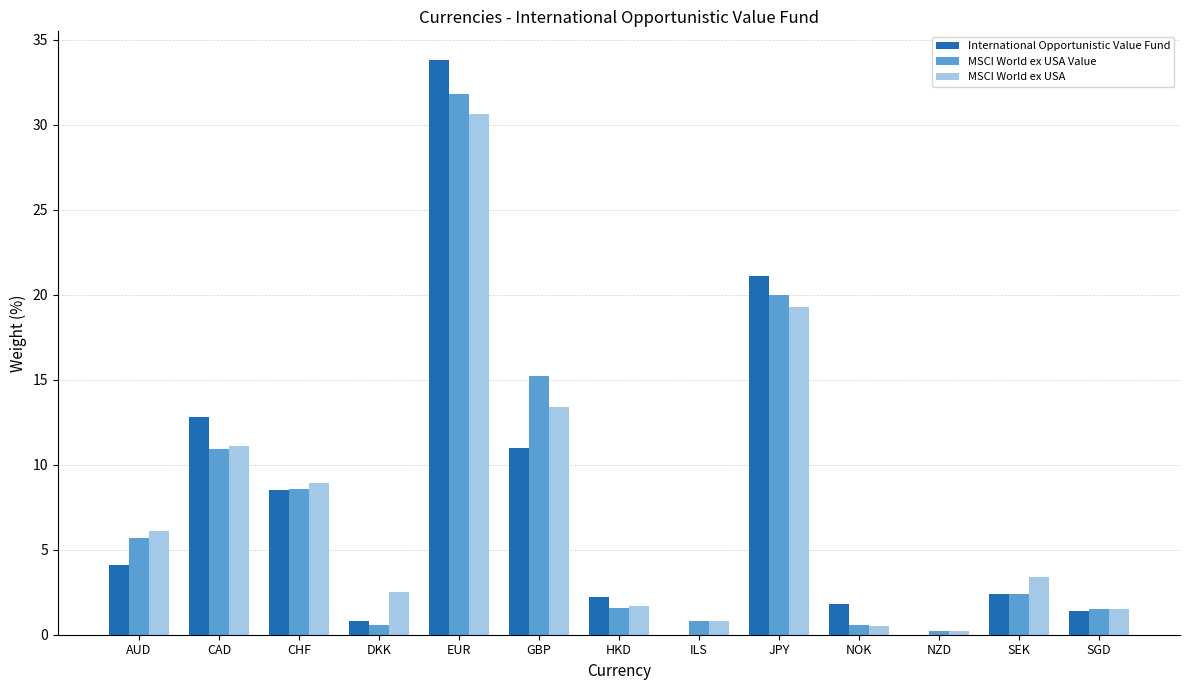

The MSCI World ex USA Value series shows 8.6 at CHF. True or false?

True